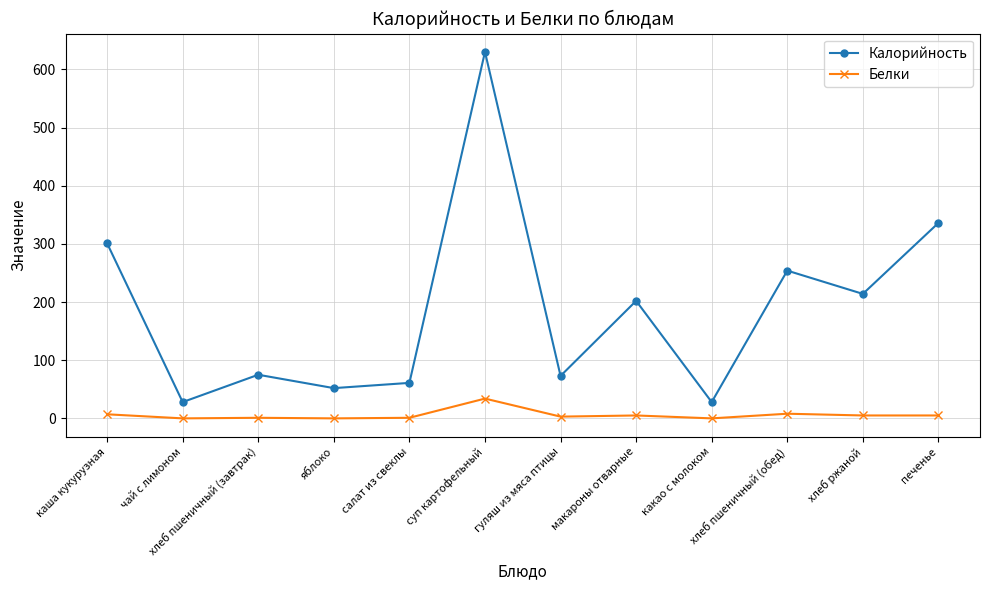

What is the maximum value shown in the chart?

630